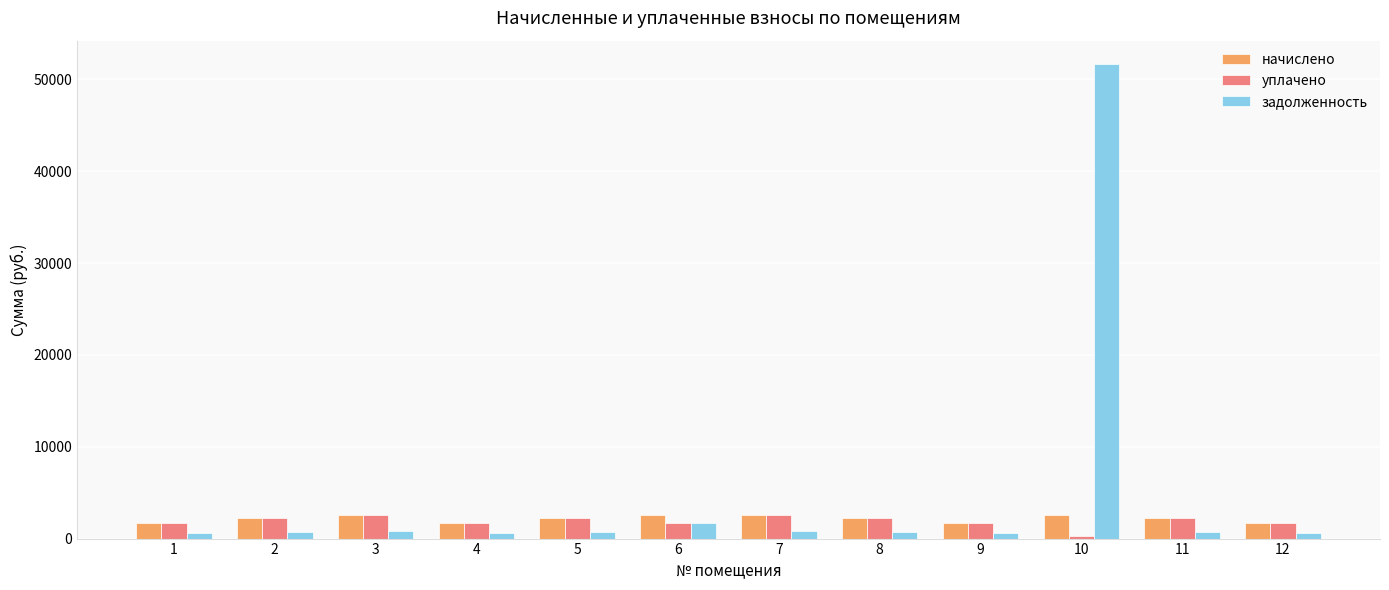

What is the average value of the уплачено series?

1915.3